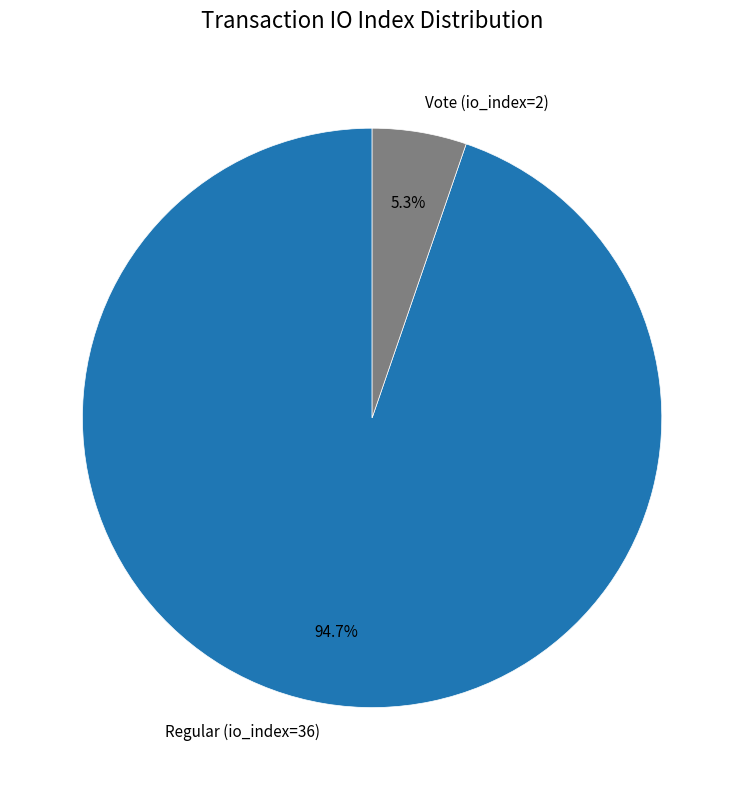

What percentage is the Regular (io_index=36) slice, to the nearest percent?

95%